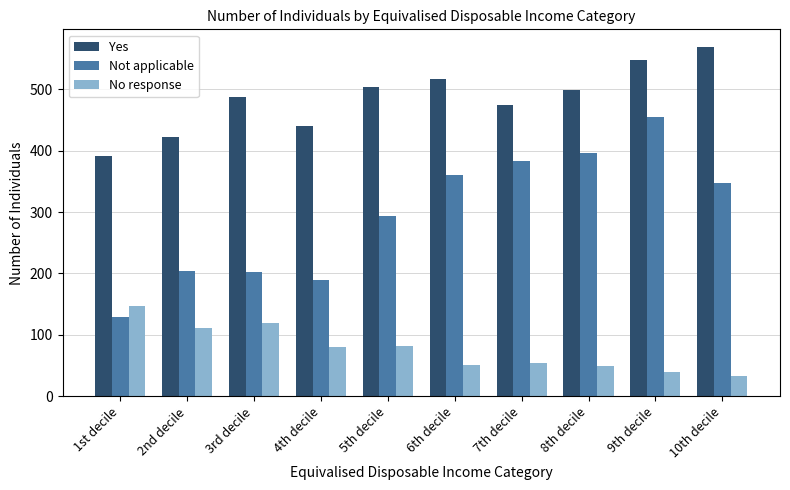

How many categories are shown in the chart?

10